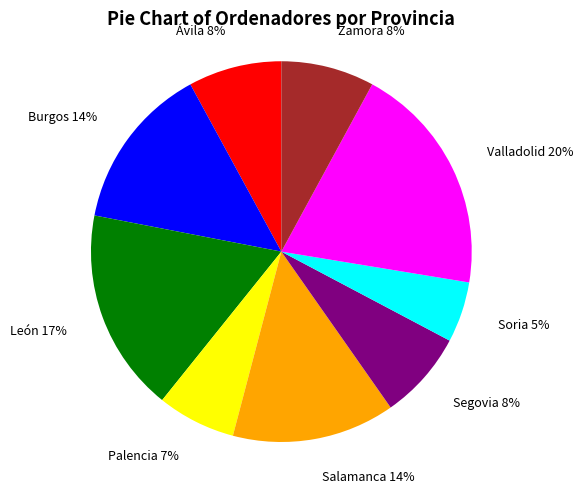

Is there any slice that represents more than half of the pie?

No